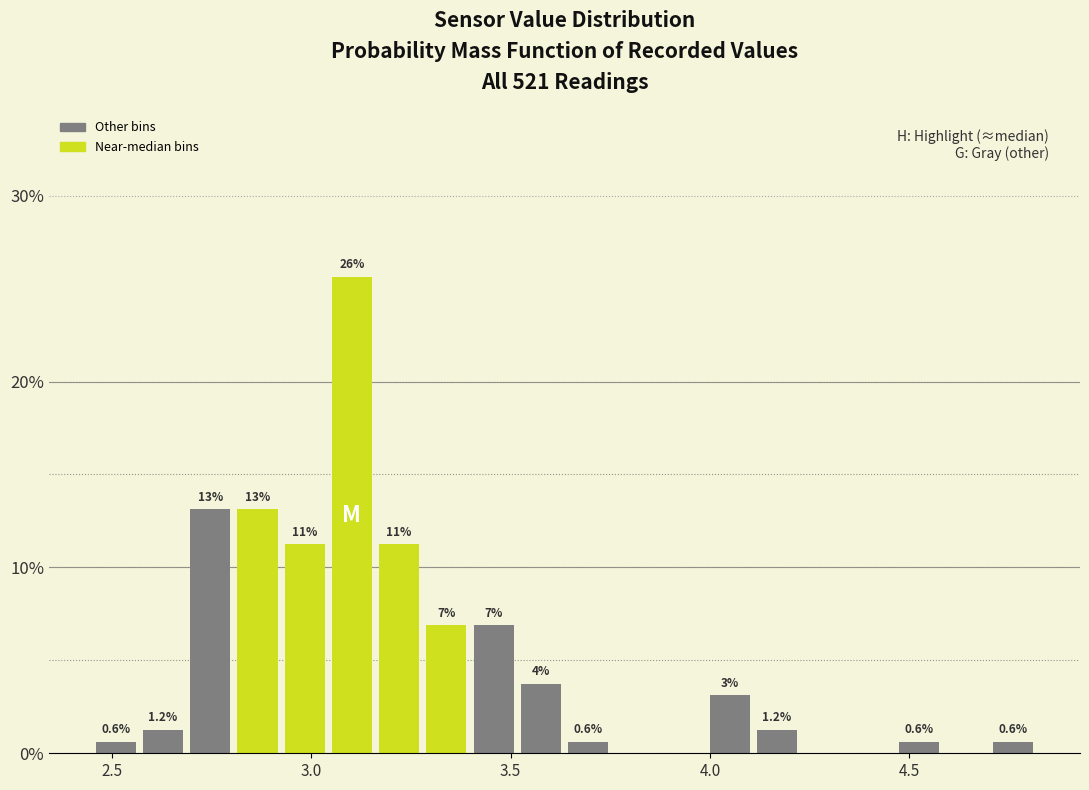

Read against the x-axis, roughly where is the centre of the tallest bar?

3.10